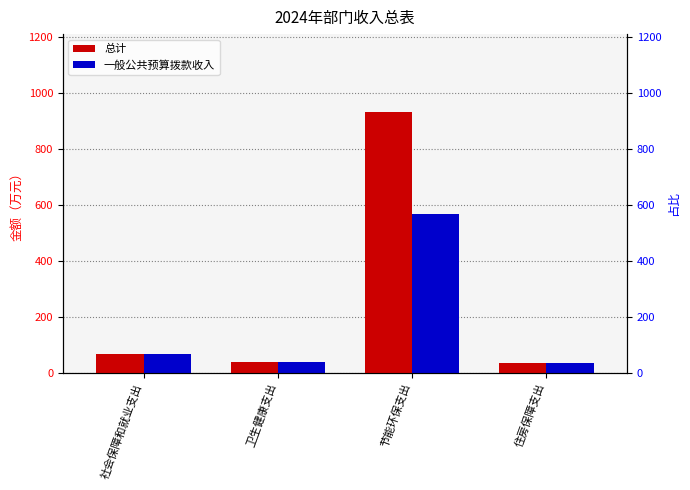

Rank the series by their average value, from highest to lowest.

总计, 一般公共预算拨款收入